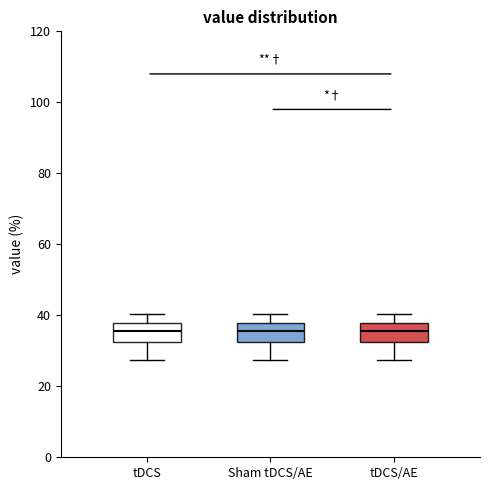

Reading left to right, transcribe this box plot: for each box, give where its median line is, the range the box spans, and where its two whiskers end, as read against the y-axis. The values are not printed on the chart, so give them approximately, as read against the axis.

tDCS: median 36, box 32 to 38, whiskers 28 to 40
Sham tDCS/AE: median 36, box 32 to 38, whiskers 28 to 40
tDCS/AE: median 36, box 32 to 38, whiskers 28 to 40